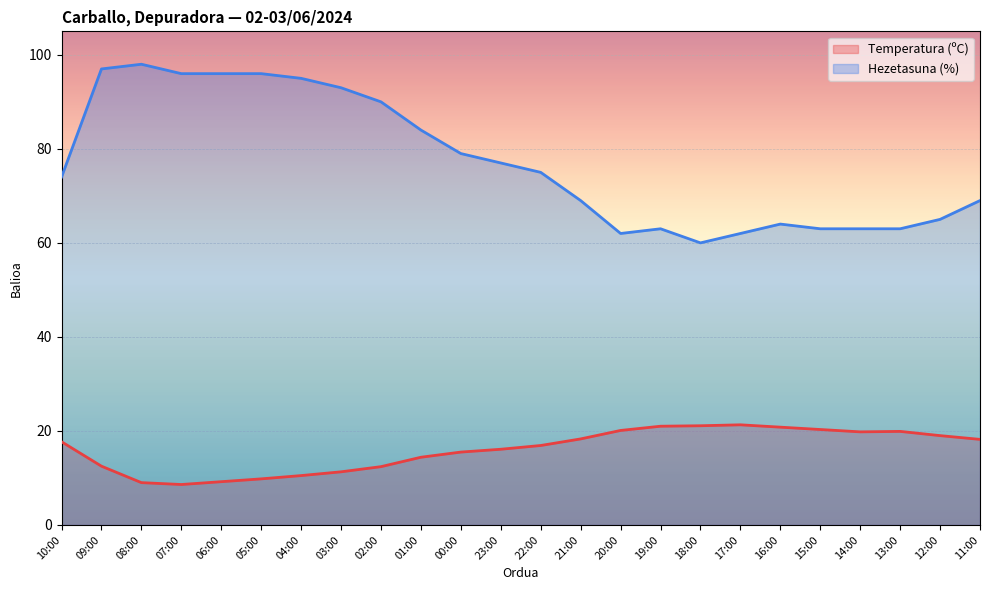

How many lines are shown in the chart?

2